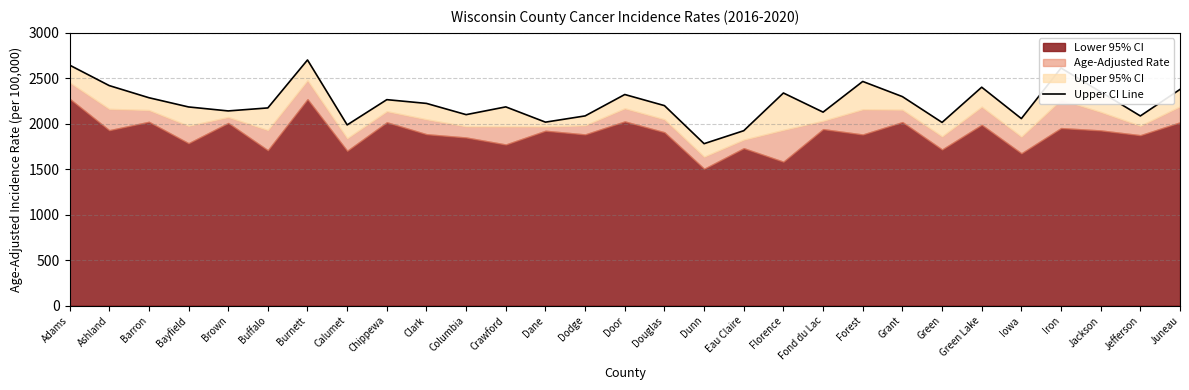

True or false: the data shows 2926.4 at Dodge.

False